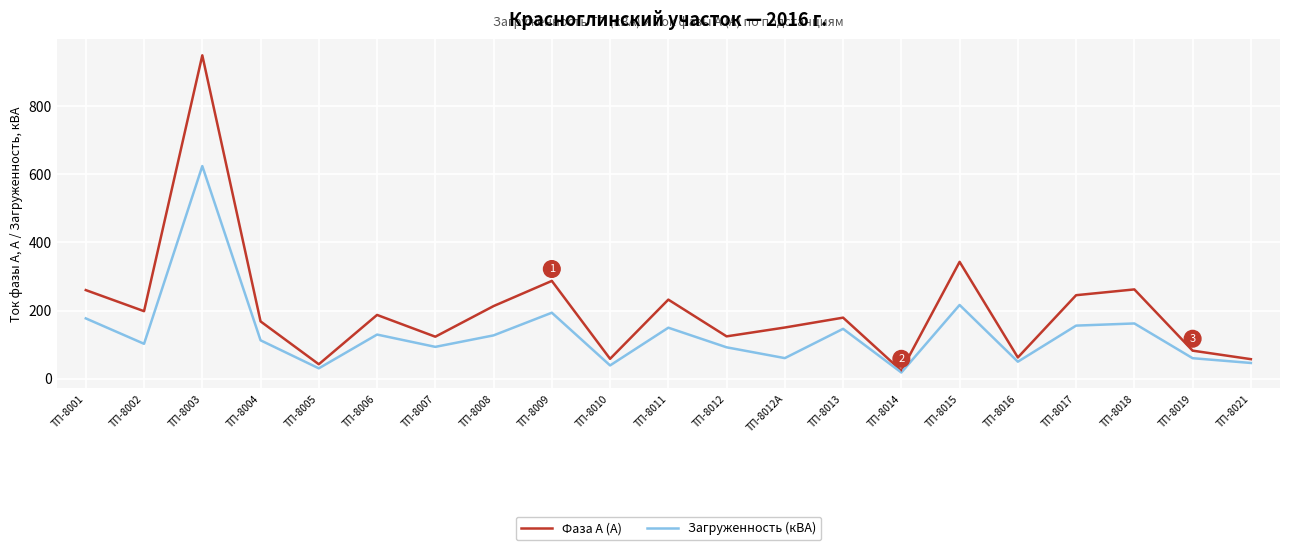

What position from the right is ТП-8010?

12